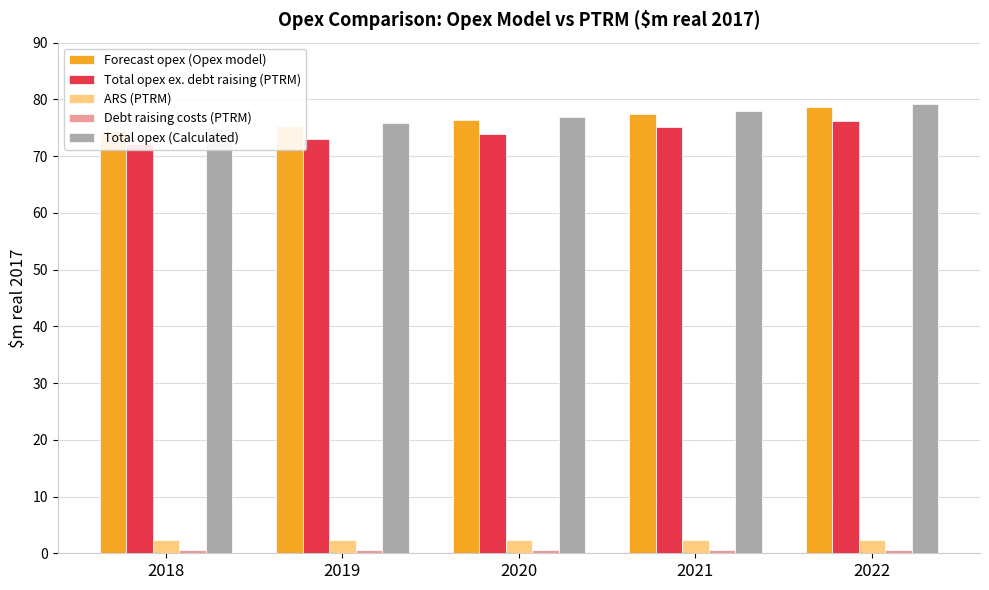

What are all the series names shown in the legend?

Forecast opex (Opex model), Total opex ex. debt raising (PTRM), ARS (PTRM), Debt raising costs (PTRM), Total opex (Calculated)